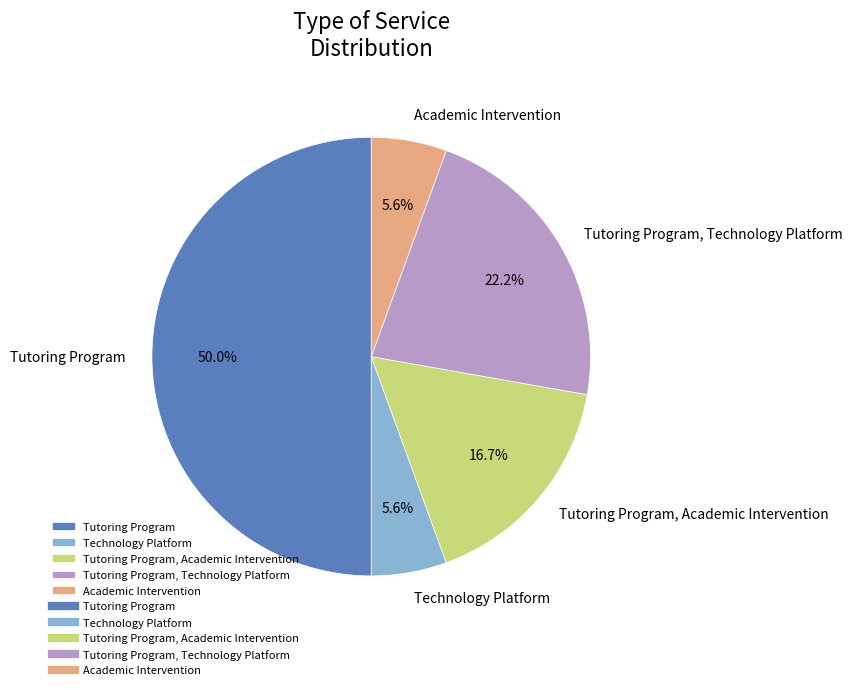

Which has a higher value, Technology Platform or Tutoring Program?

Tutoring Program